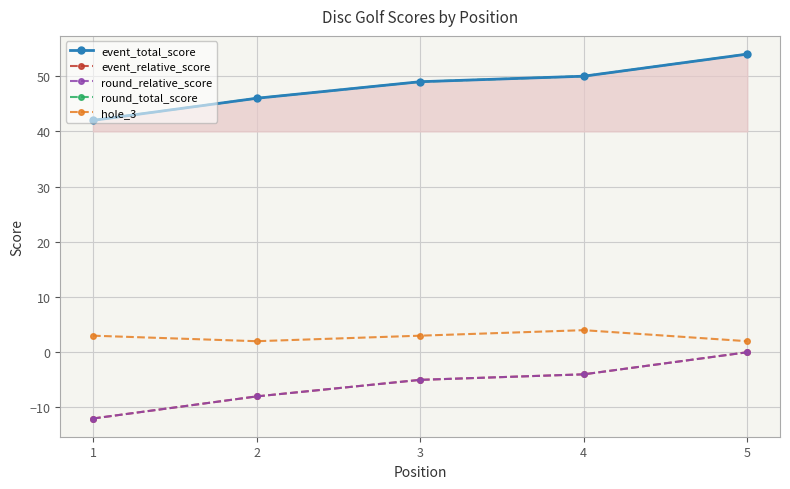

Reading left to right, list all the values displayed in this chart.

event_total_score: 1=42	2=46	3=49	4=50	5=54
event_relative_score: 1=-12	2=-8	3=-5	4=-4	5=0
round_relative_score: 1=-12	2=-8	3=-5	4=-4	5=0
round_total_score: 1=42	2=46	3=49	4=50	5=54
hole_3: 1=3	2=2	3=3	4=4	5=2